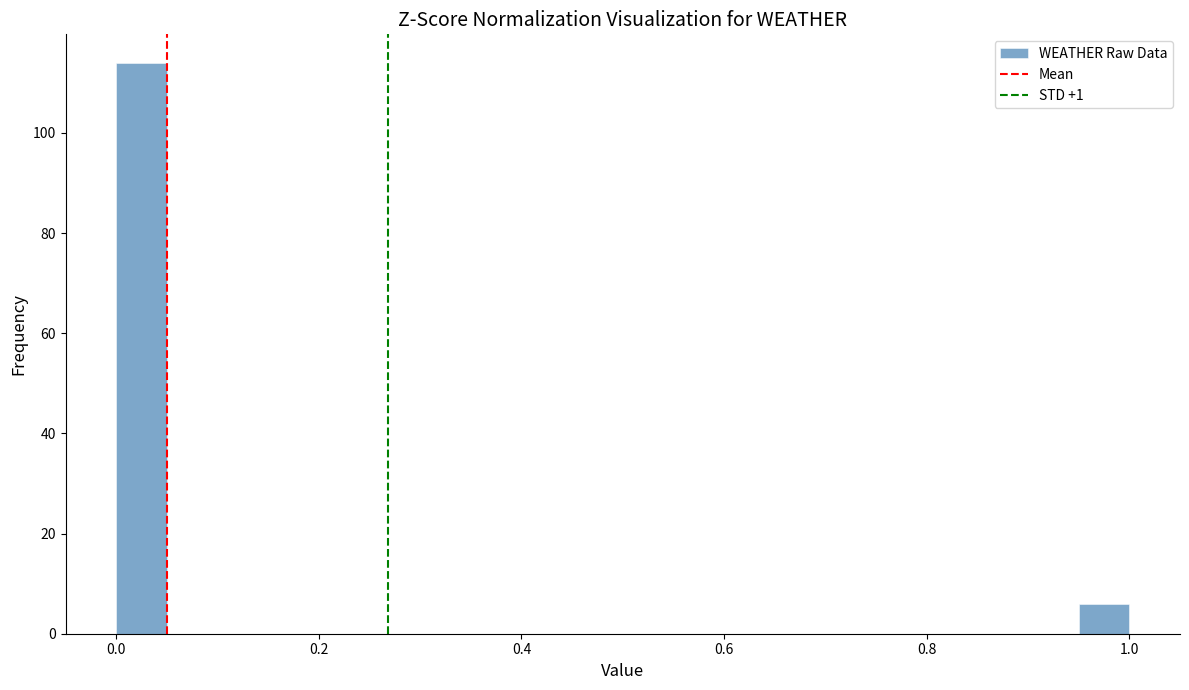

Read against the x-axis, roughly where is the centre of the tallest bar?

0.02